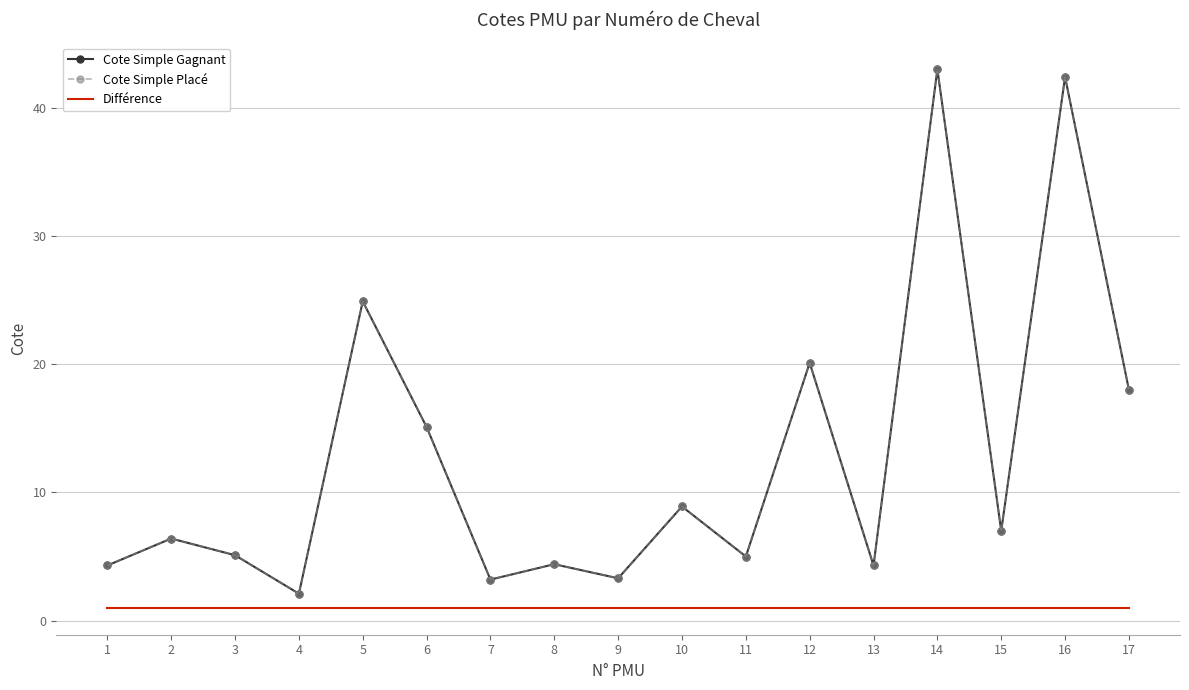

True or false: Cote Simple Gagnant and Cote Simple Placé cross at least once.

False